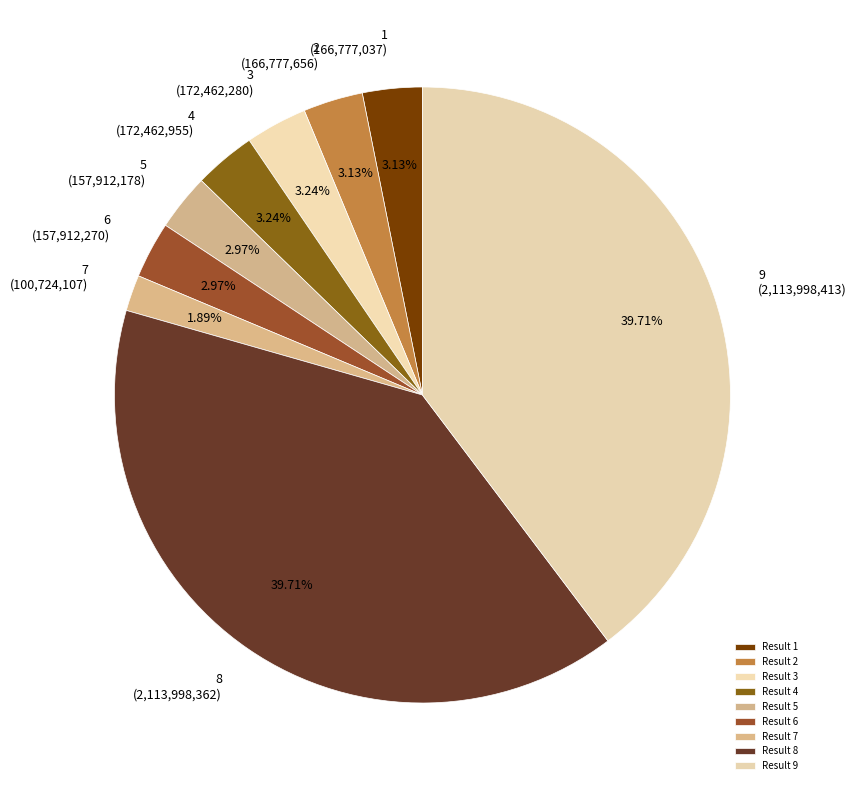

To the nearest percent, what portion does 4 represent?

3%